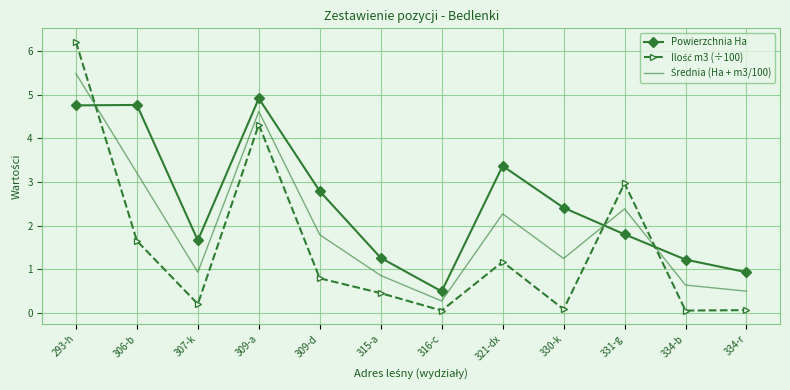

What is the difference between the highest and lowest values at 309-a?

0.6